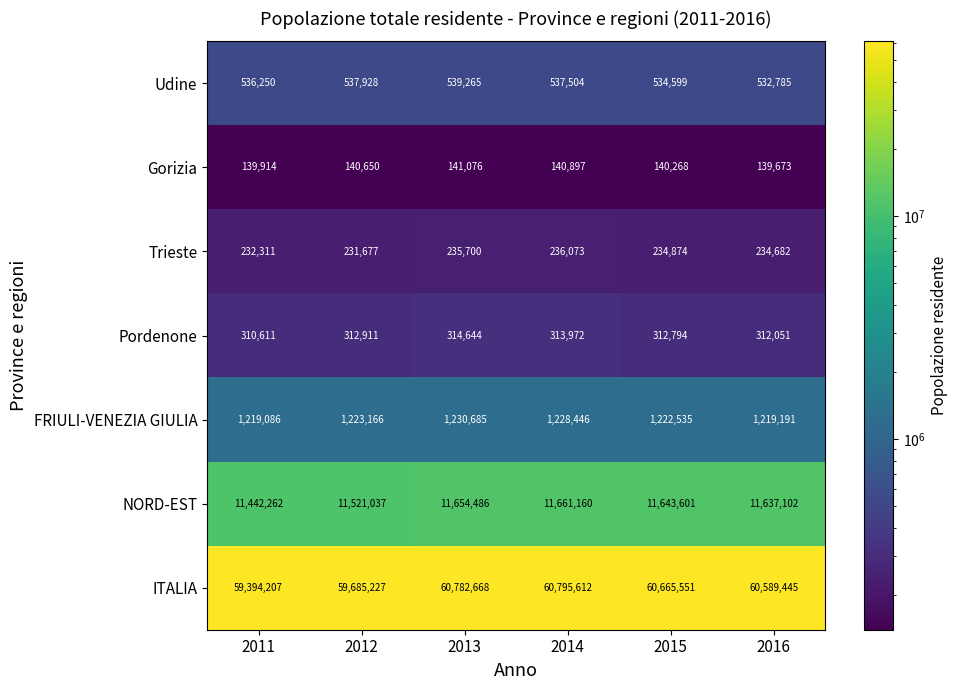

What is the difference between the second highest and minimum values in the NORD-EST series?

212224